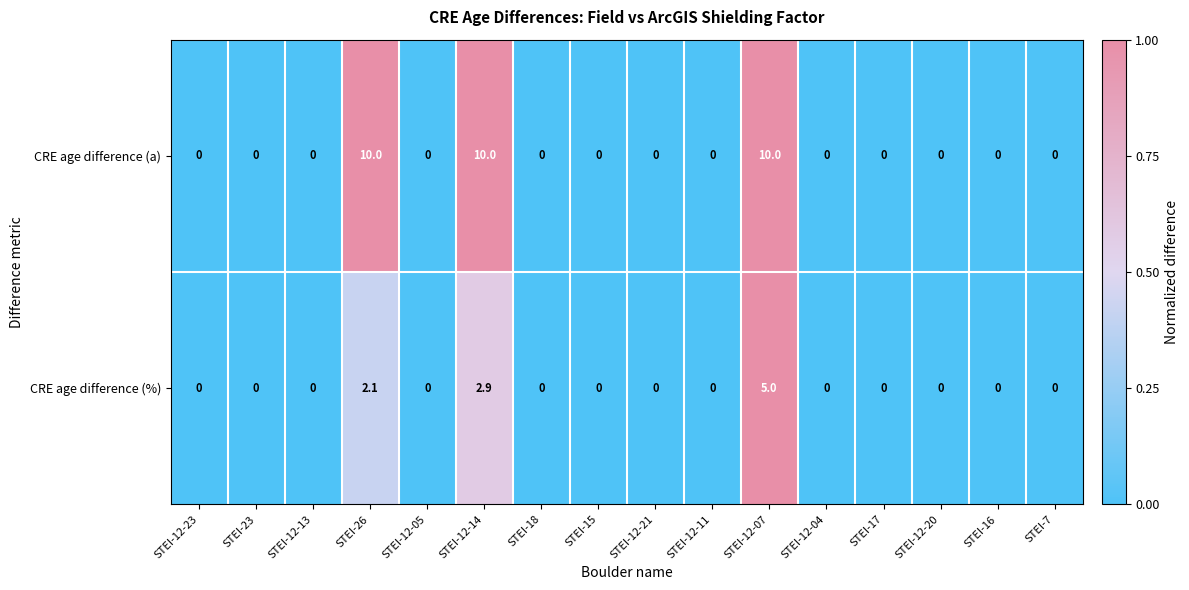

What is the maximum value shown in the chart?

10.0